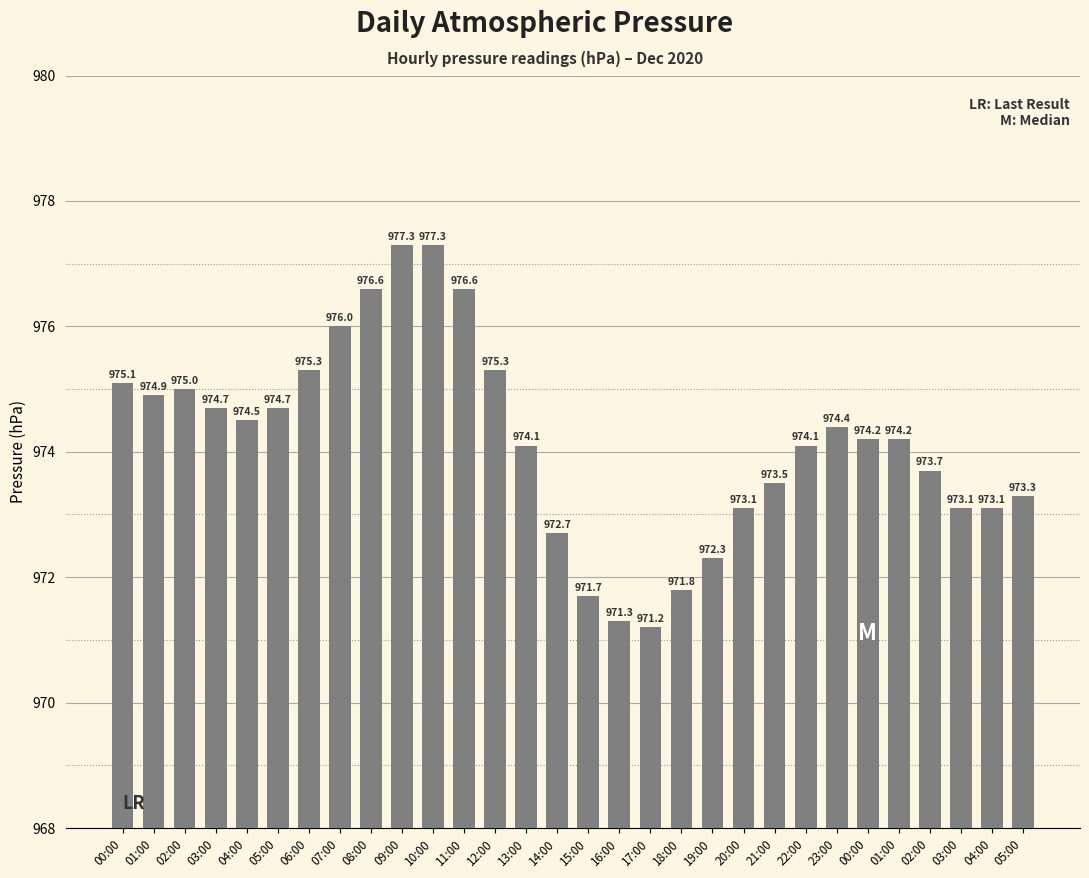

True or false: the data shows 972.7 at 14:00.

True